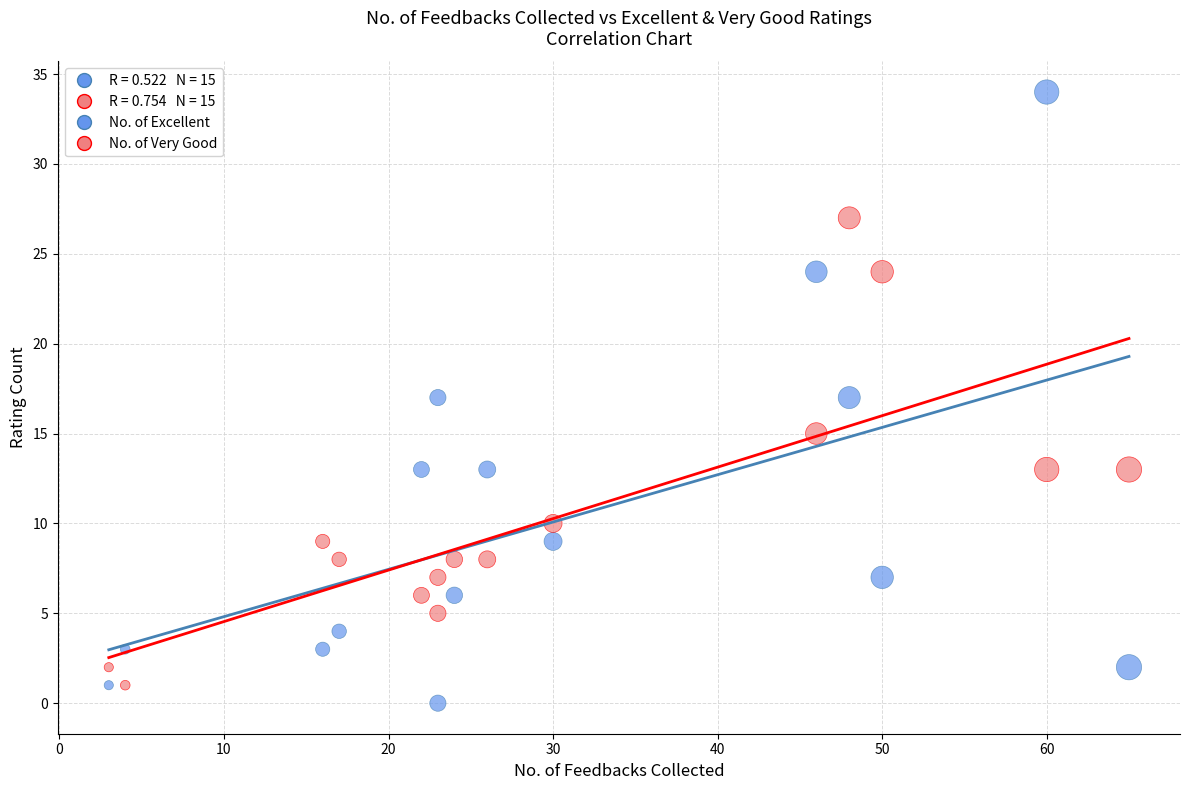

Across all data points, what is the range of X values (max minus min)?

62